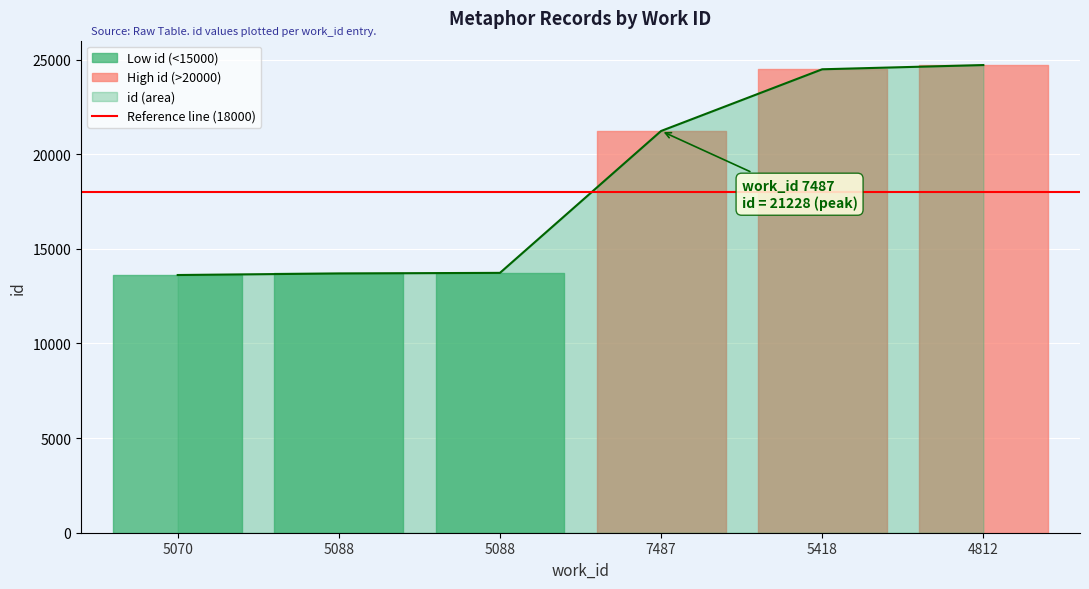

How many data points are above 21228?

2